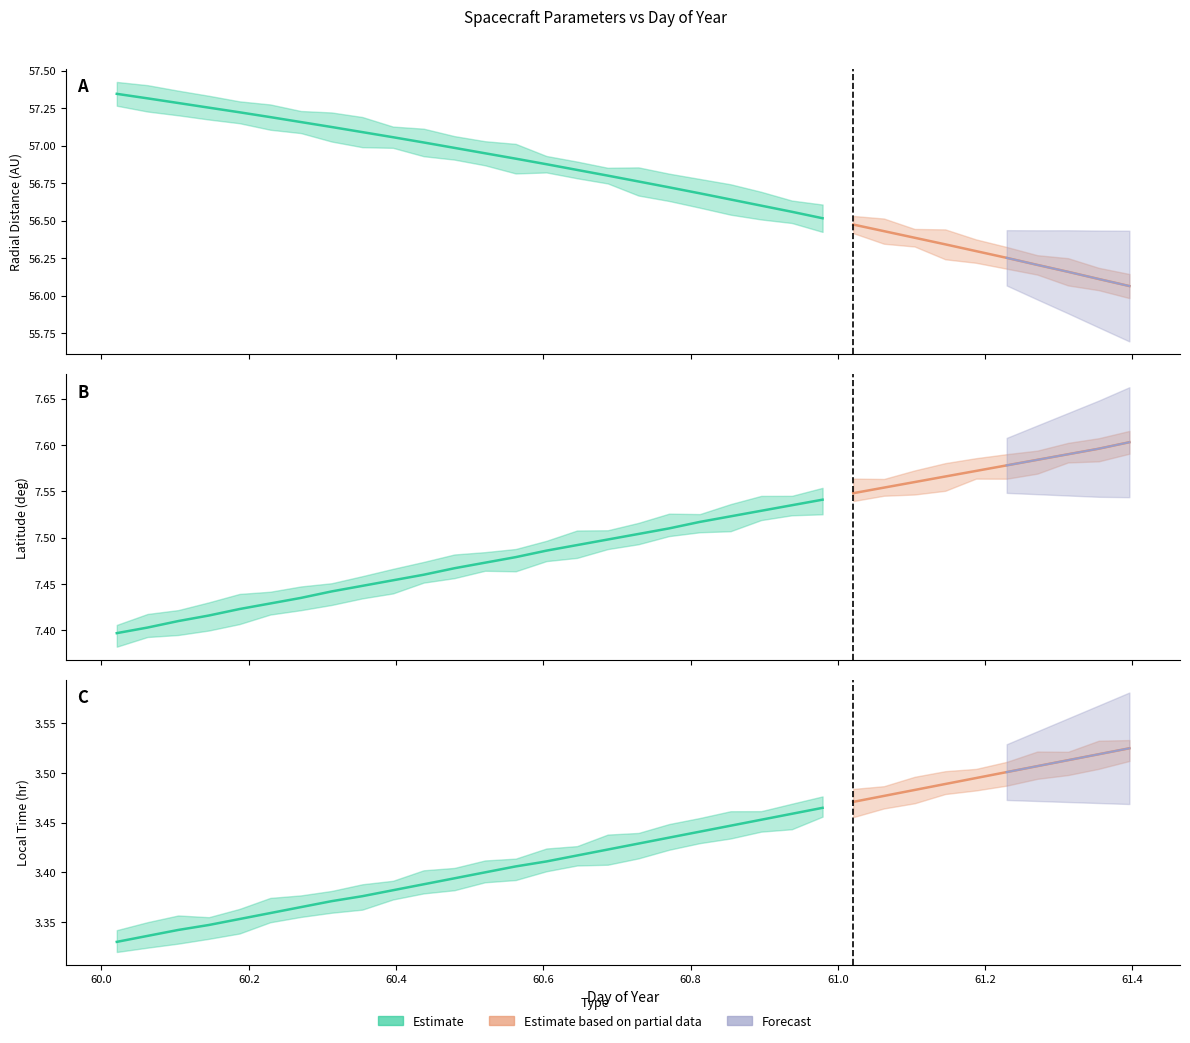

The value of Local_Time at 61.3542 is 3.5. True or false?

True